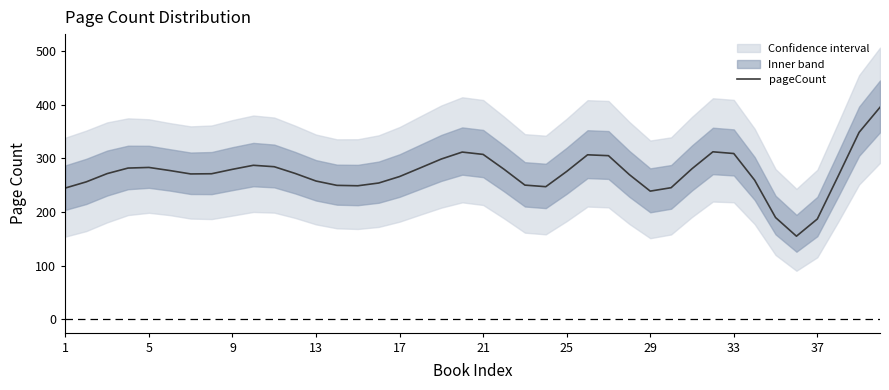

The value of pageCount at 1 is 330.0. True or false?

False